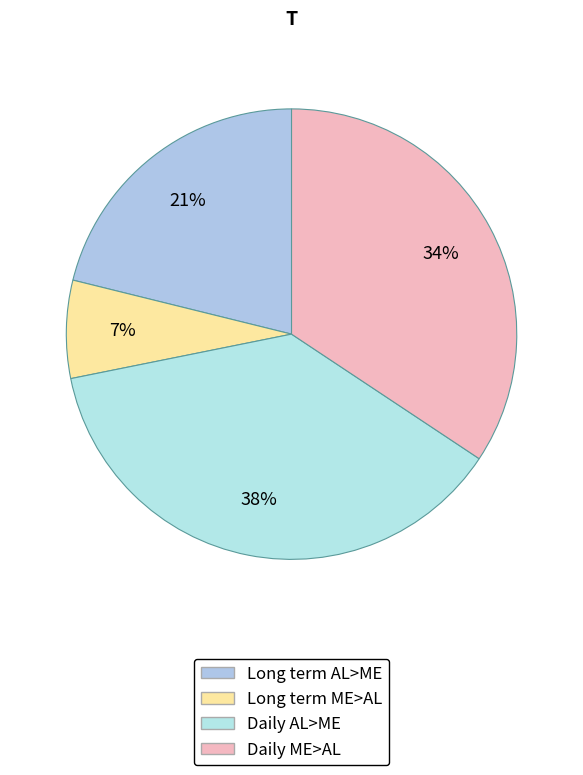

How many segments does this pie chart have?

4